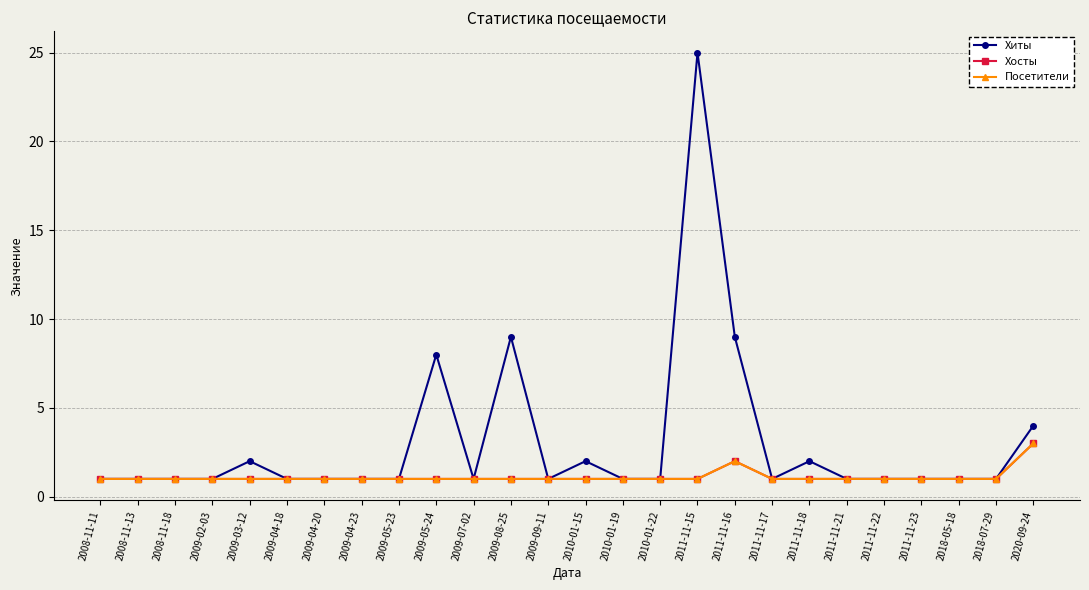

At which category does Посетители reach its first local peak?

2011-11-16